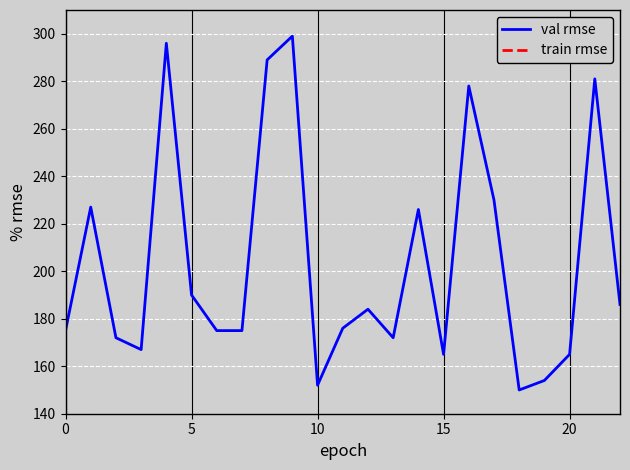

What is the difference between the maximum and second lowest values in the train rmse series?

76